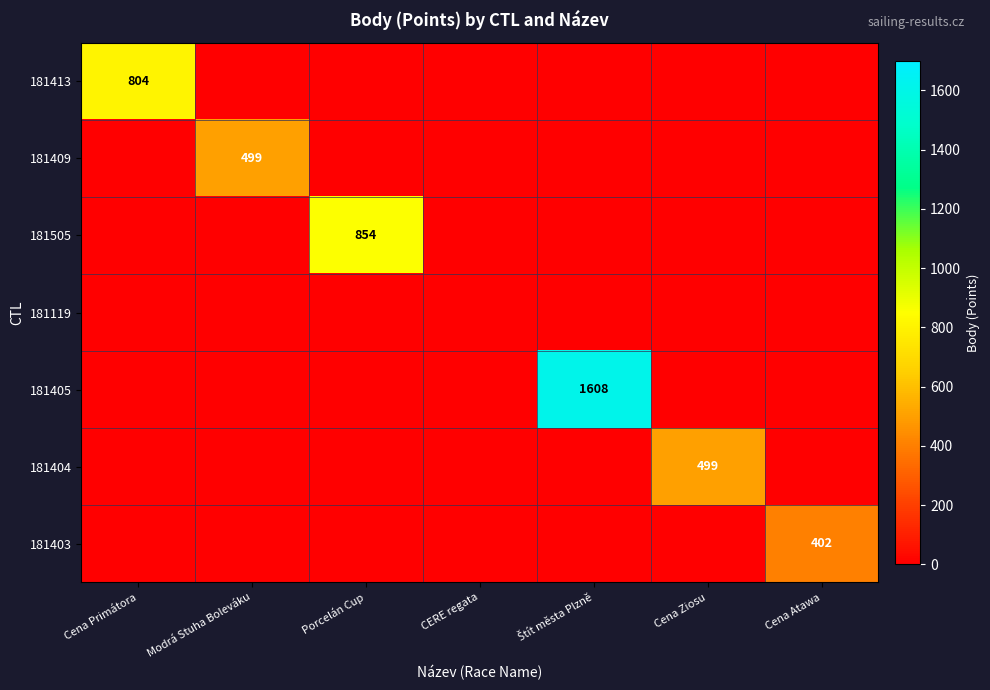

What is the total value across all series at Cena Ziosu?

499